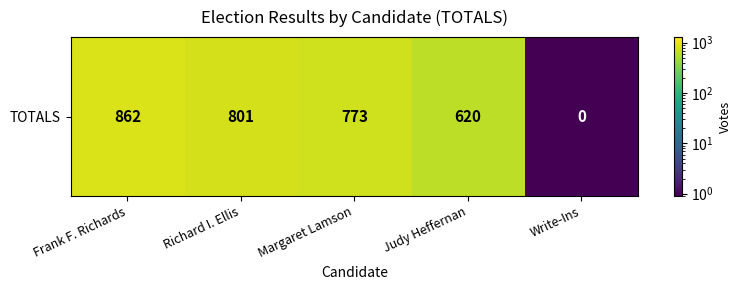

What is the minimum value shown in the chart?

0.5